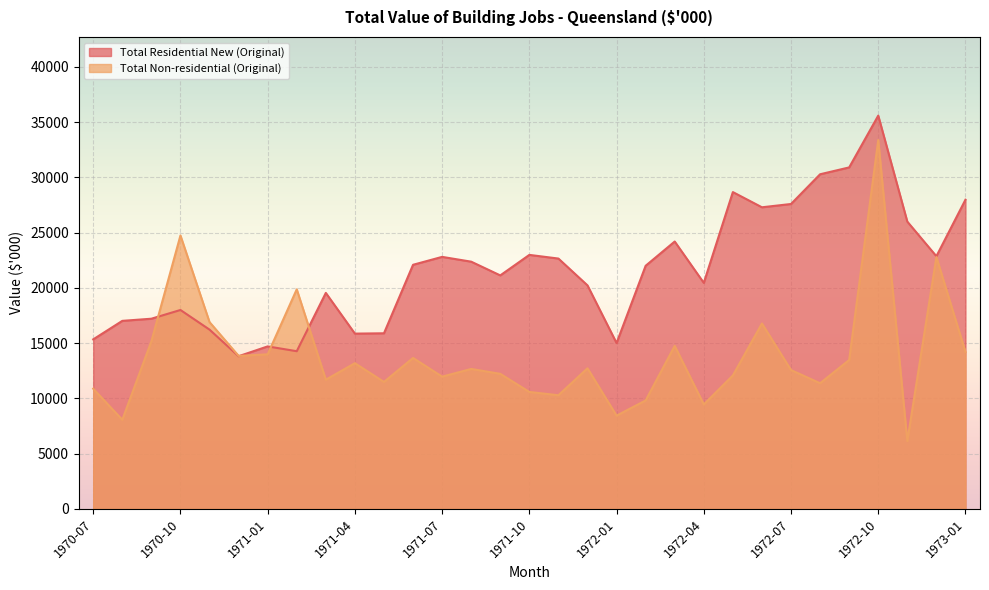

What is the approximate value of Total Non-residential (Original) at 1971-10, to the nearest 50?

10600